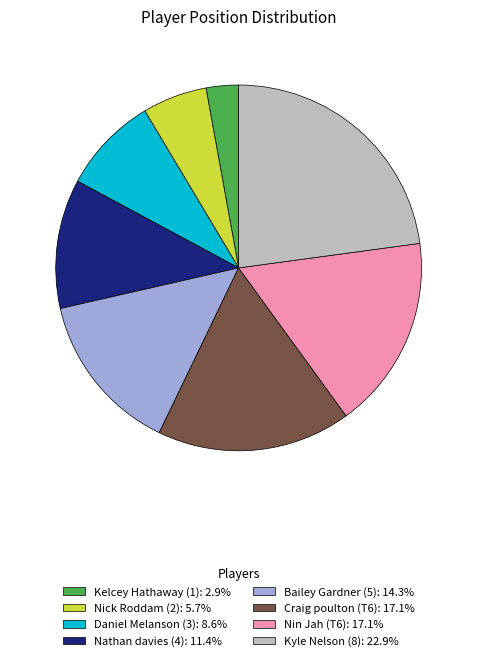

True or false: Nin Jah (T6) accounts for 10% of the total.

False